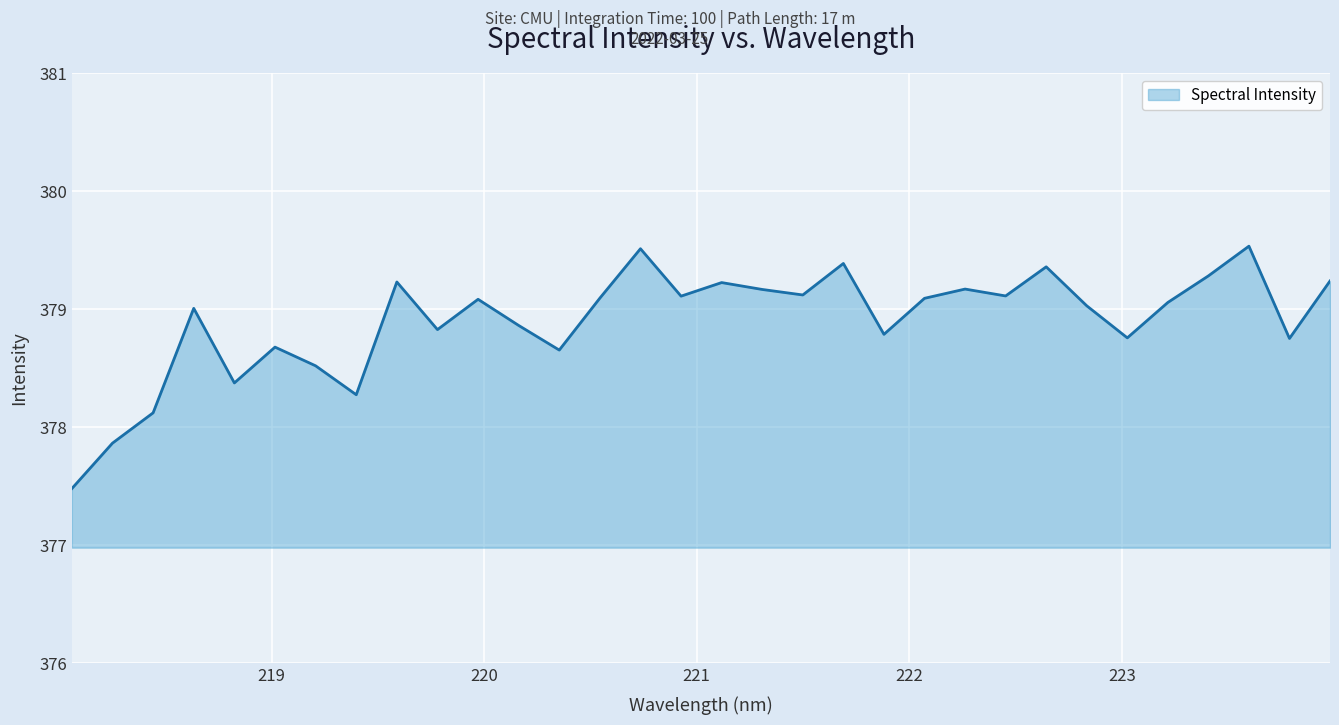

What is the smallest value displayed?

377.5